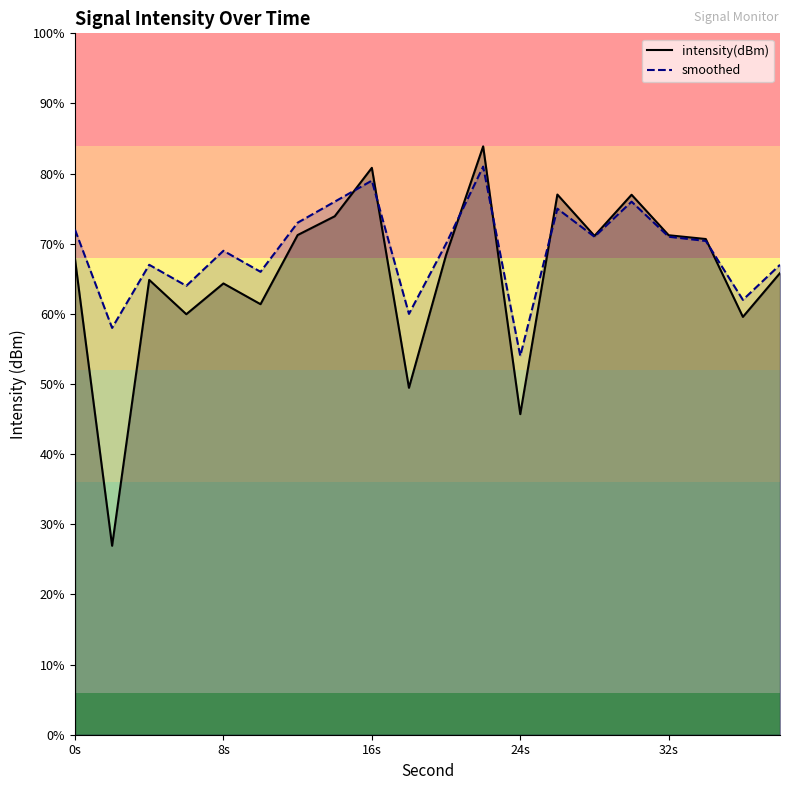

How many times do intensity(dBm) and smoothed cross each other?

6